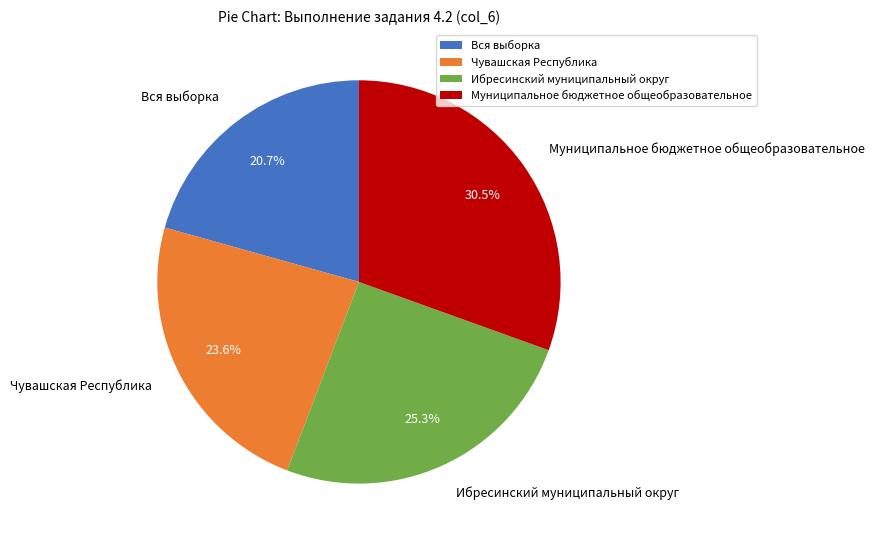

To the nearest percent, what is the average slice percentage?

25%